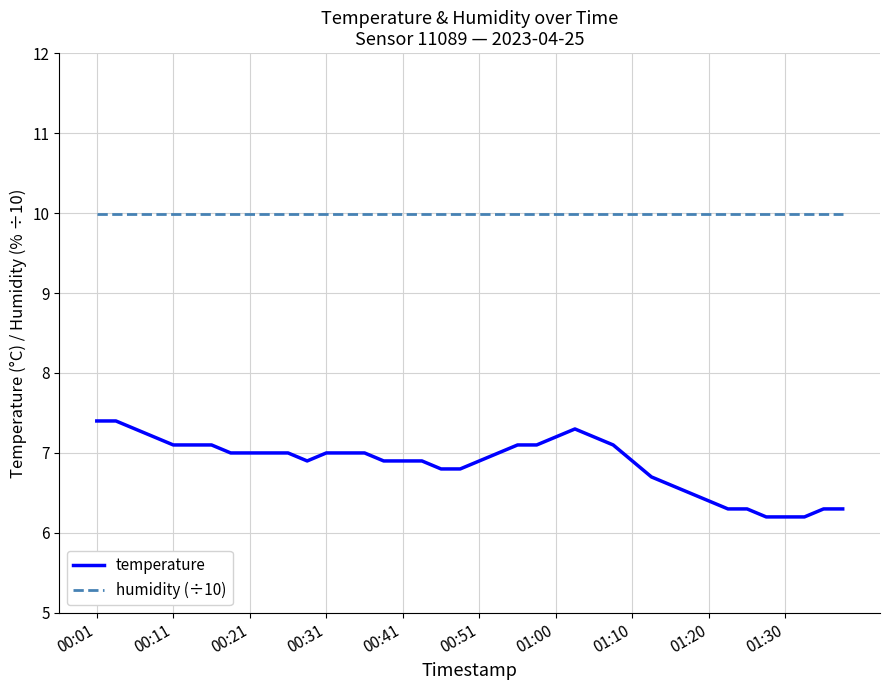

What is the maximum value for humidity (÷10)?

10.0